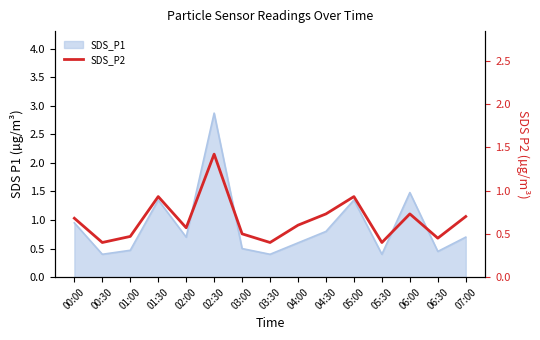

At which category does the chart reach its peak across all series?

02:30